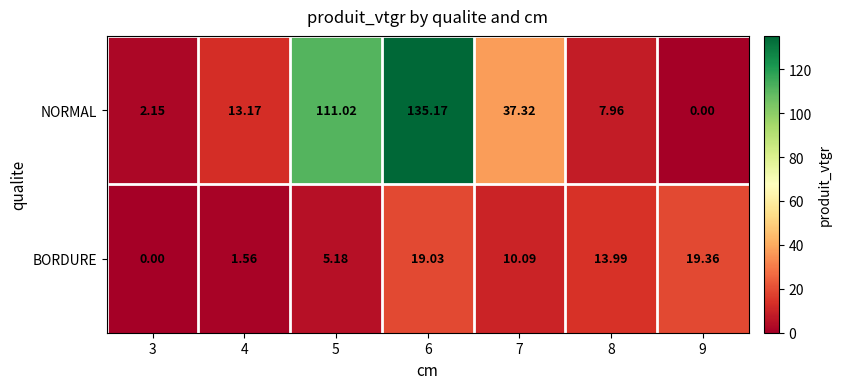

Which series changed the most between 4 and 6?

NORMAL